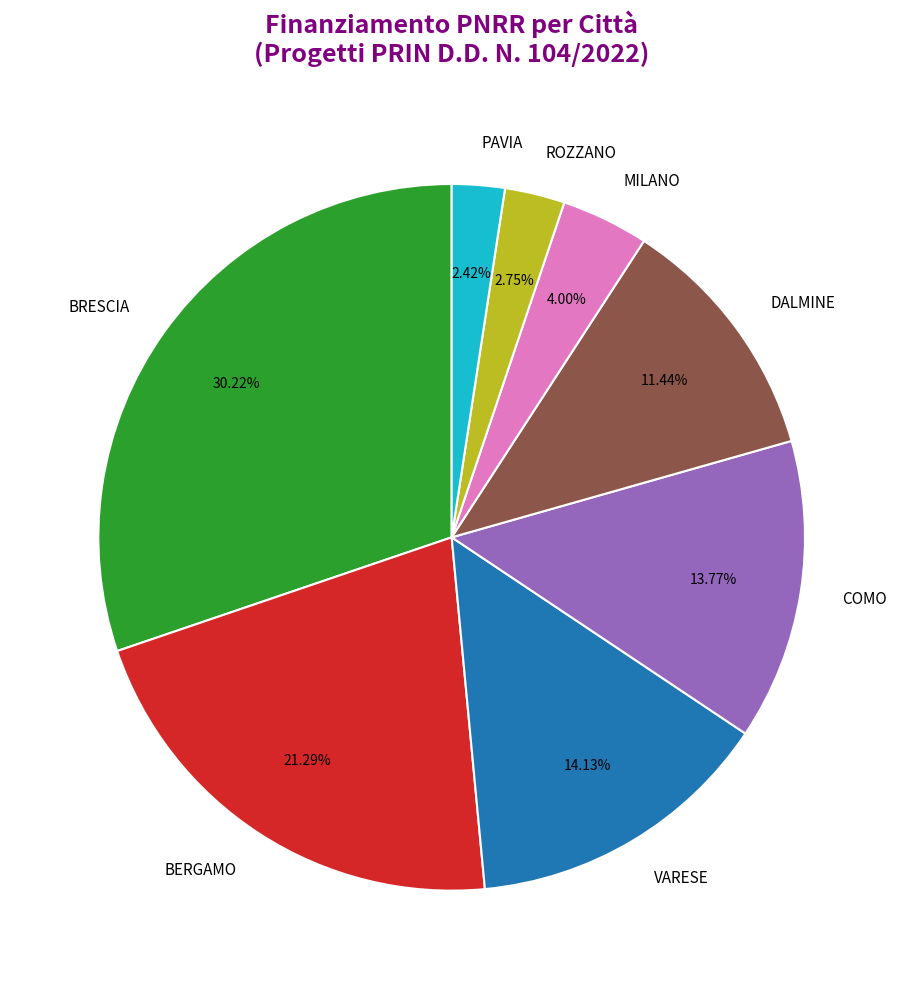

Is the sum of ROZZANO and COMO greater than half?

No